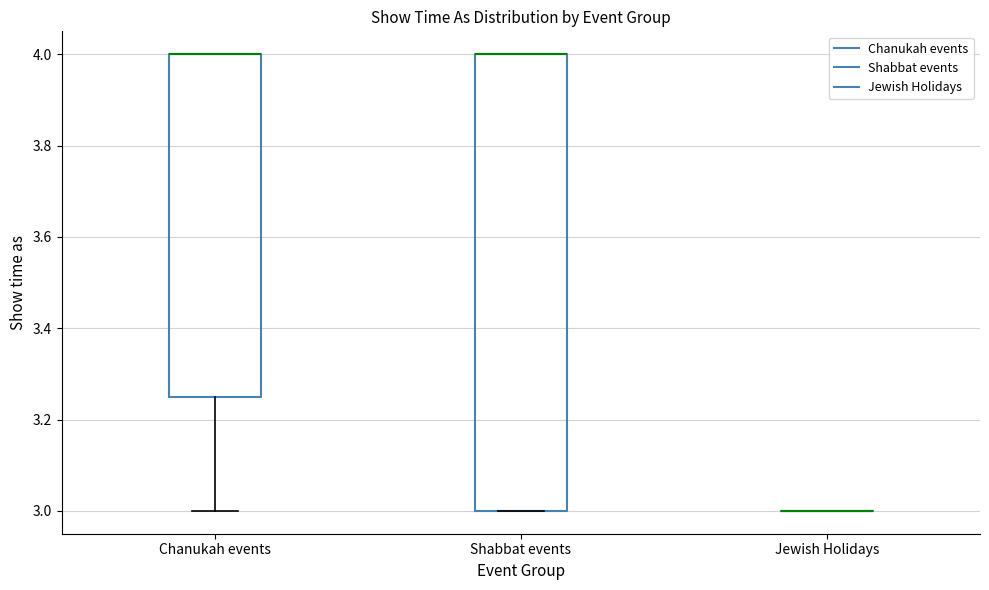

Reading left to right, read every box against the y-axis: the position of its median line, the range the box covers, and the ends of its whiskers. The values are not printed on the chart, so give them approximately, as read against the axis.

Chanukah events: median 4.00 (drawn on the box's upper edge), box 3.26 to 4.00, whiskers 3.00 to 4.00
Shabbat events: median 4.00 (drawn on the box's upper edge), box 3.00 to 4.00, whiskers 3.00 to 4.00
Jewish Holidays: box collapsed to a line at 3.00, whiskers 3.00 to 3.00